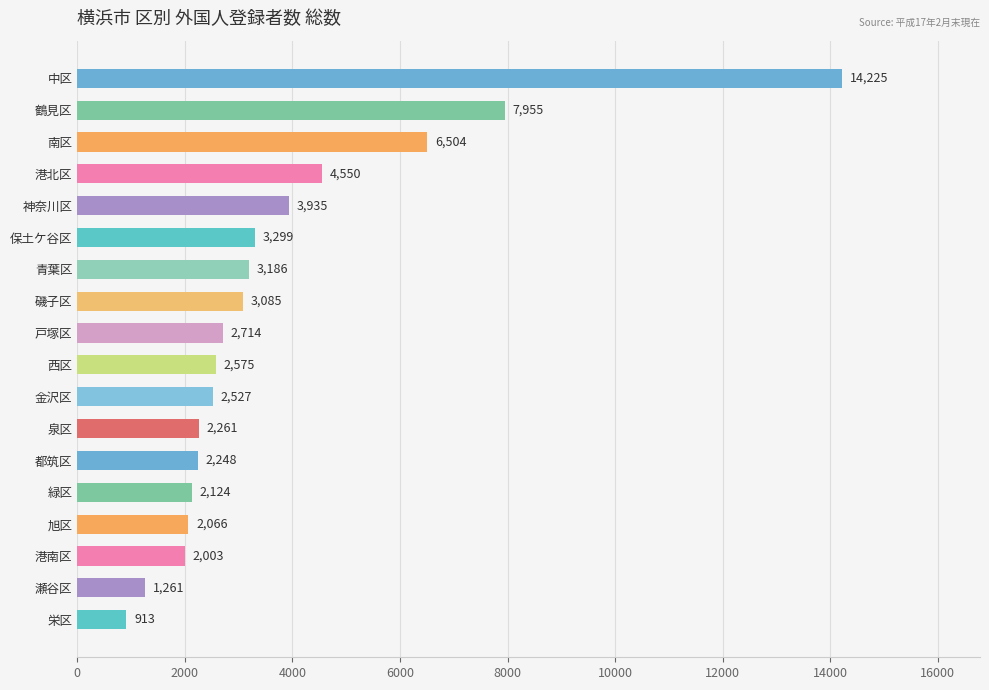

Reading bottom to top, list all the values displayed in this chart.

913	1261	2003	2066	2124	2248	2261	2527	2575	2714	3085	3186	3299	3935	4550	6504	7955	14225